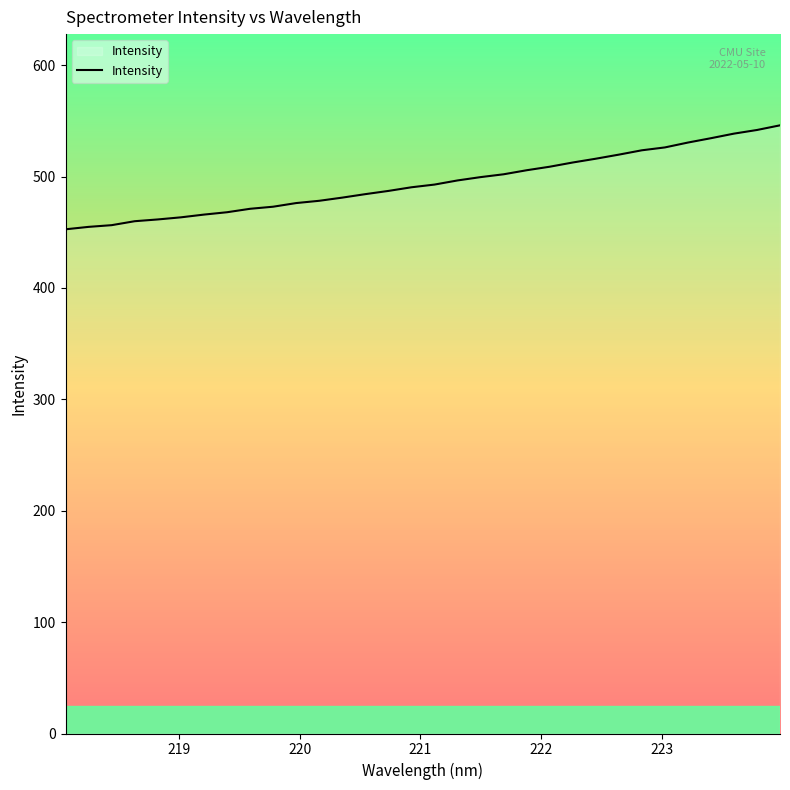

What is the average value?

494.4